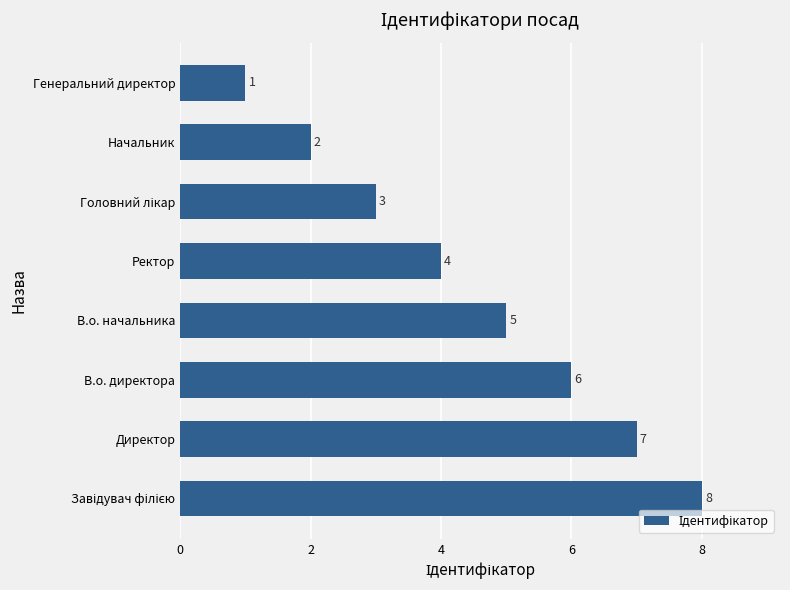

How many data points does each series have?

8